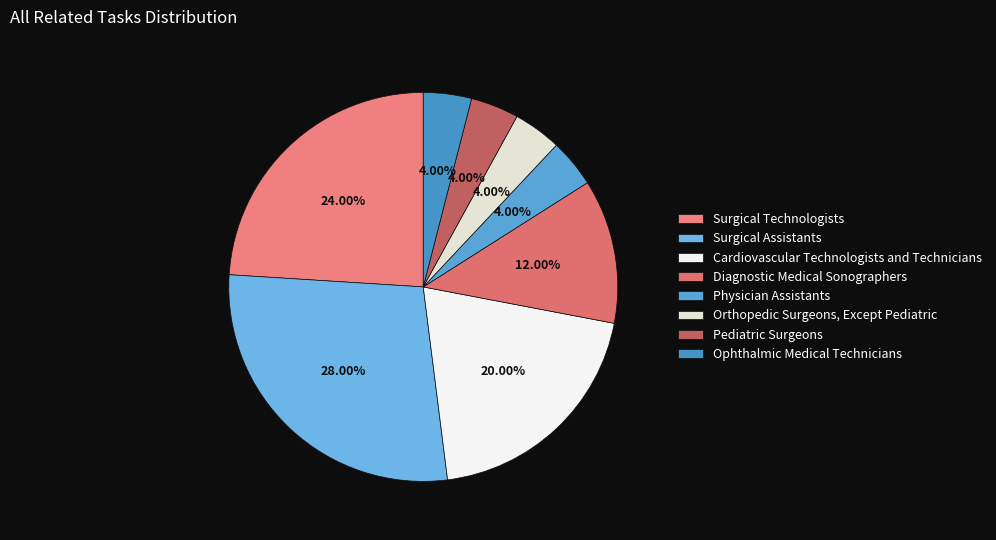

What percentage is the Pediatric Surgeons slice, to the nearest percent?

4%